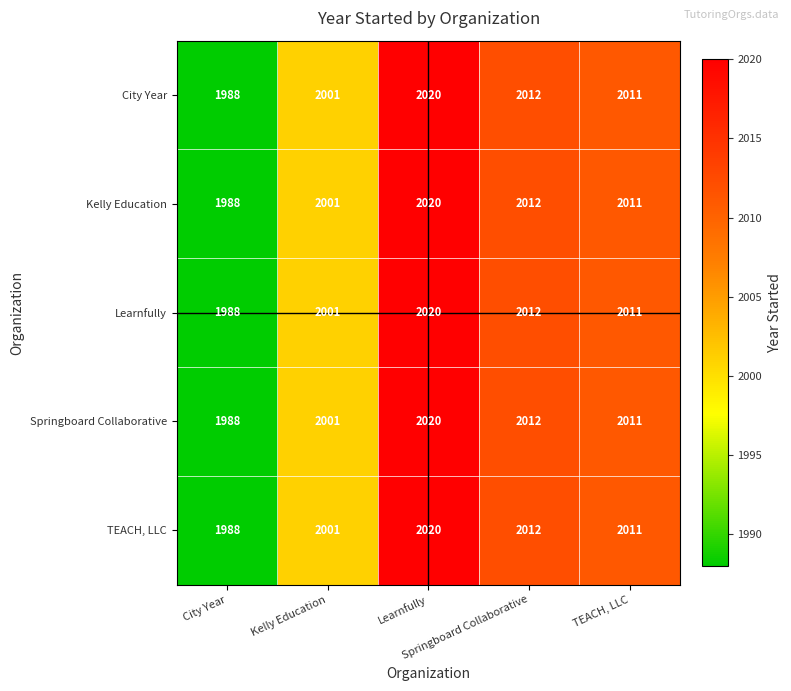

What is the greatest value displayed?

2020